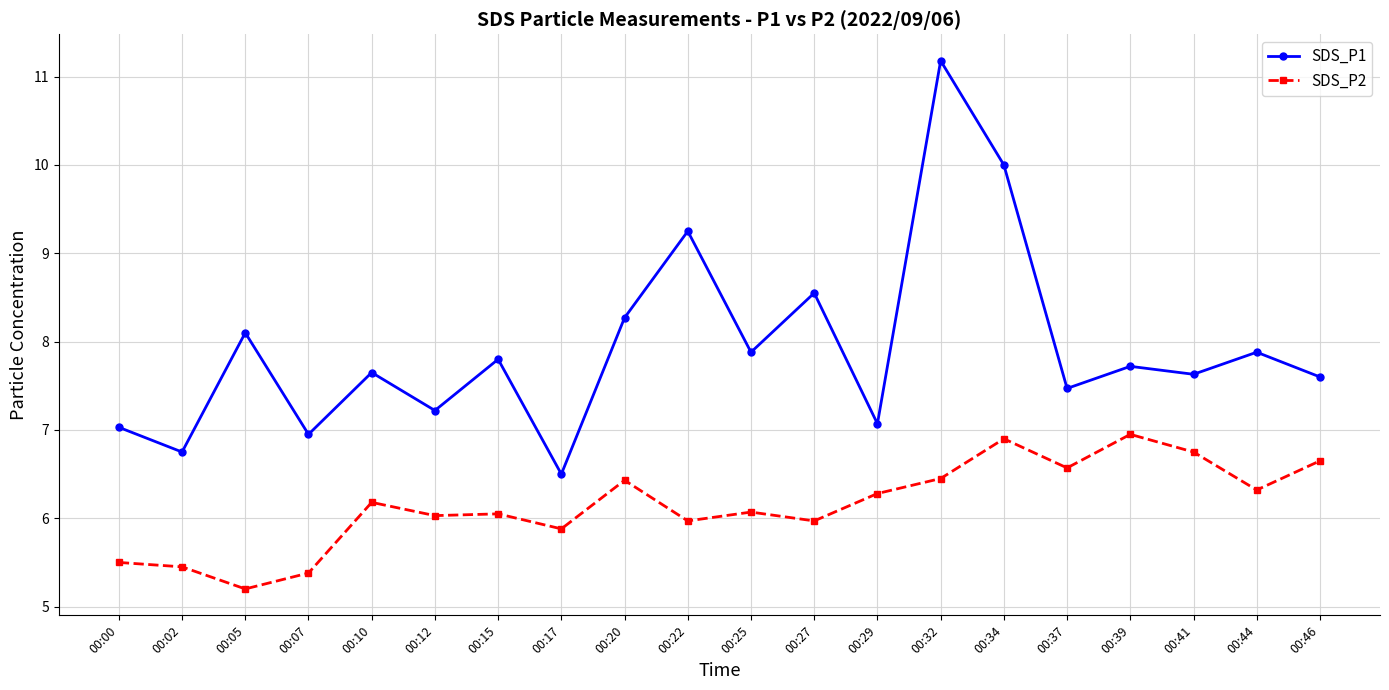

At how many categories does at least one series exceed 5?

20